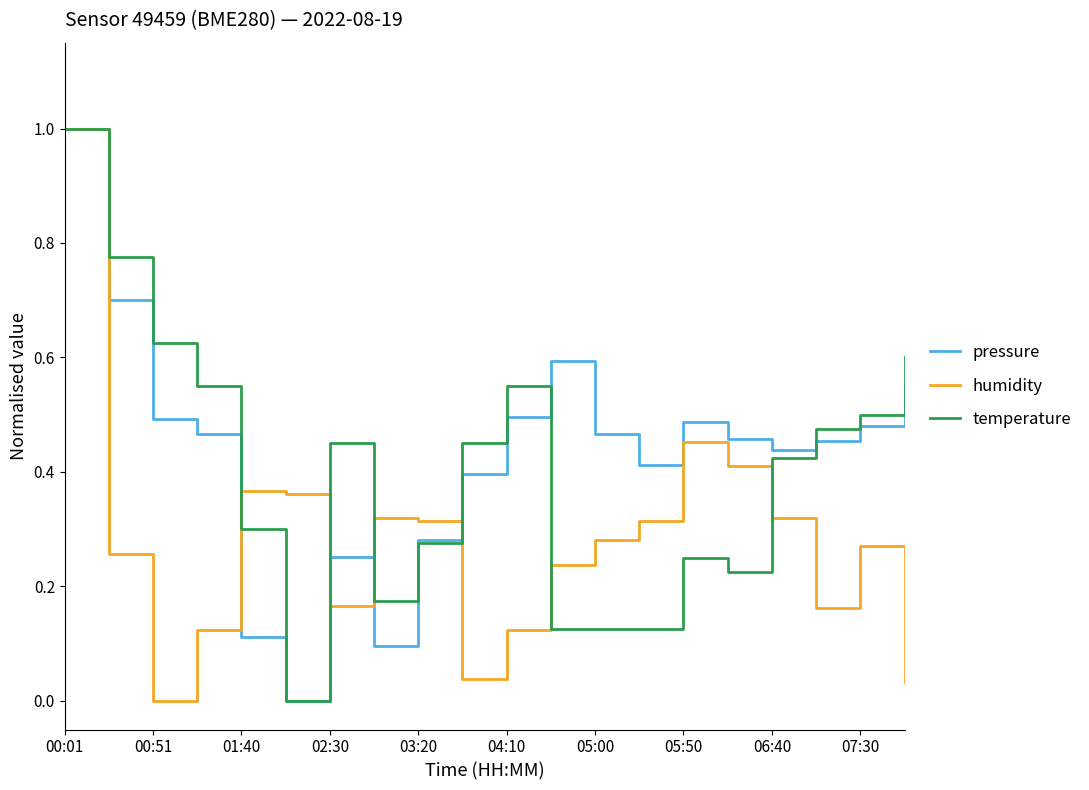

What is the greatest value displayed?

1.0